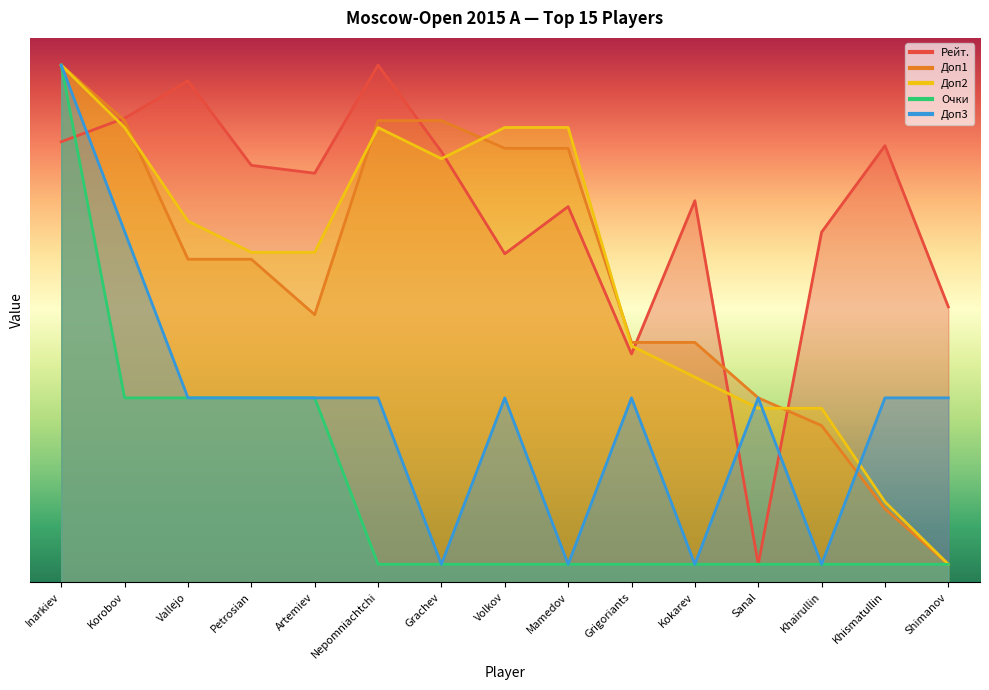

Between Shimanov and Nepomniachtchi, which is larger?

Nepomniachtchi